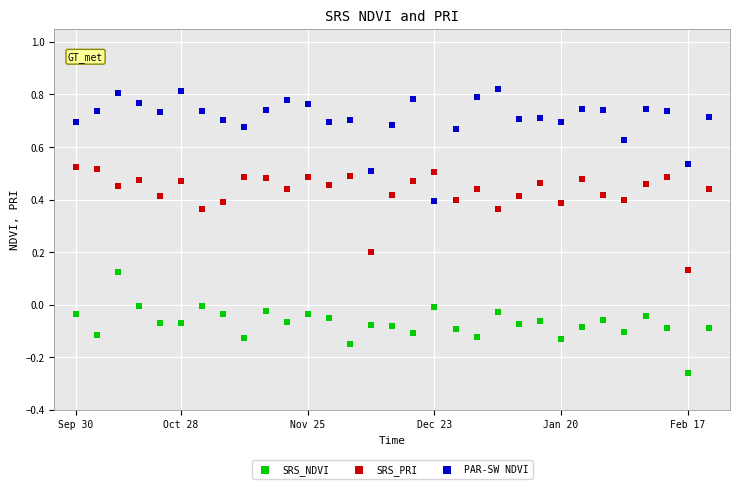

Which series reaches the maximum Y coordinate?

PAR-SW NDVI